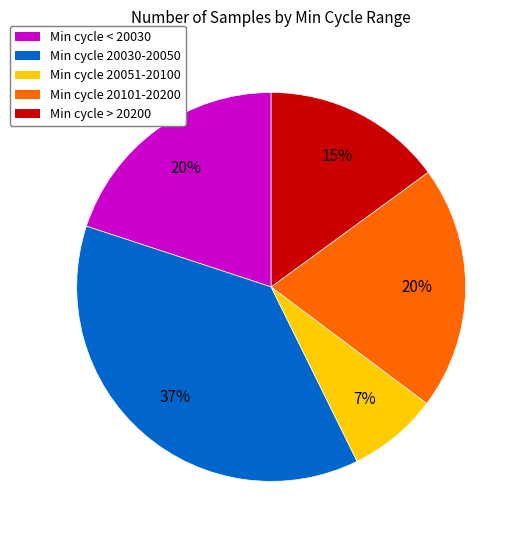

How many segments does this pie chart have?

5